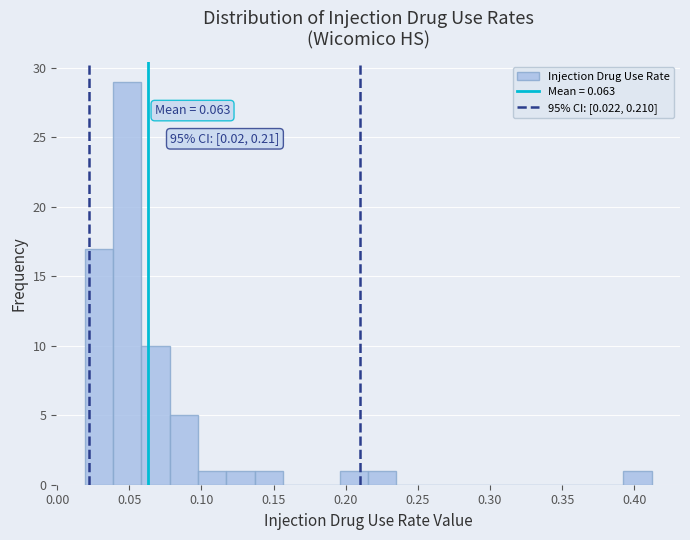

Read against the x-axis, roughly where is the centre of the tallest bar?

0.050